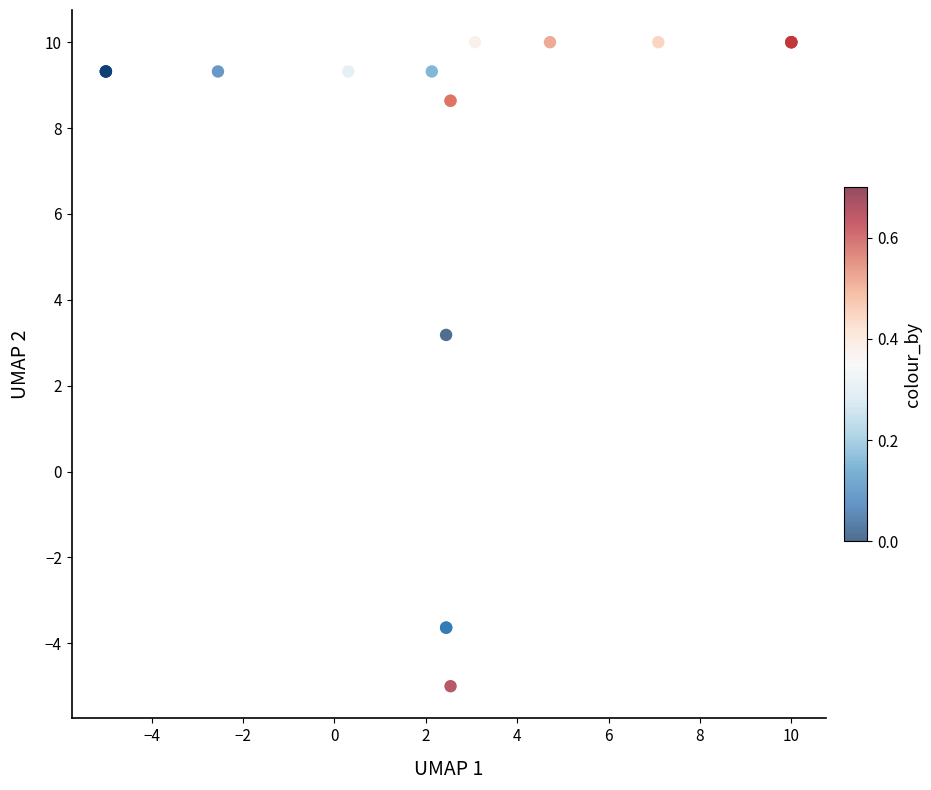

What Y value in the scatter plot is closest to 2?

3.2